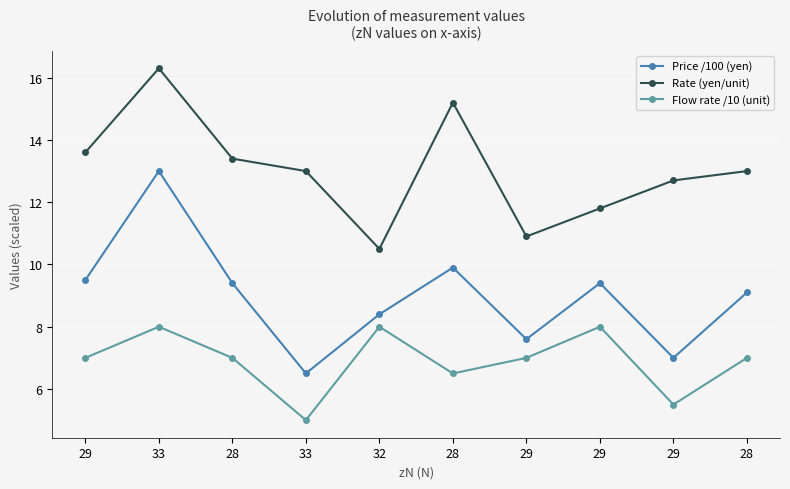

What is the difference between the highest and lowest values at 29?

6.6